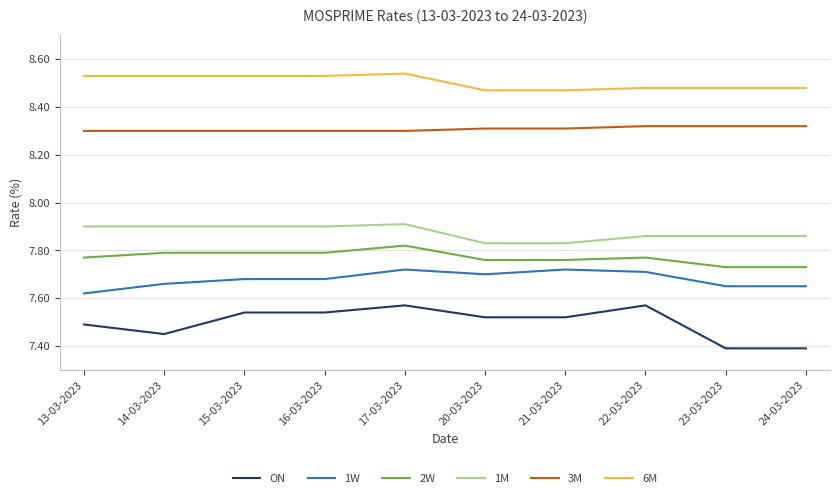

What is the sum of the 1W values at 22-03-2023 and 13-03-2023?

15.3